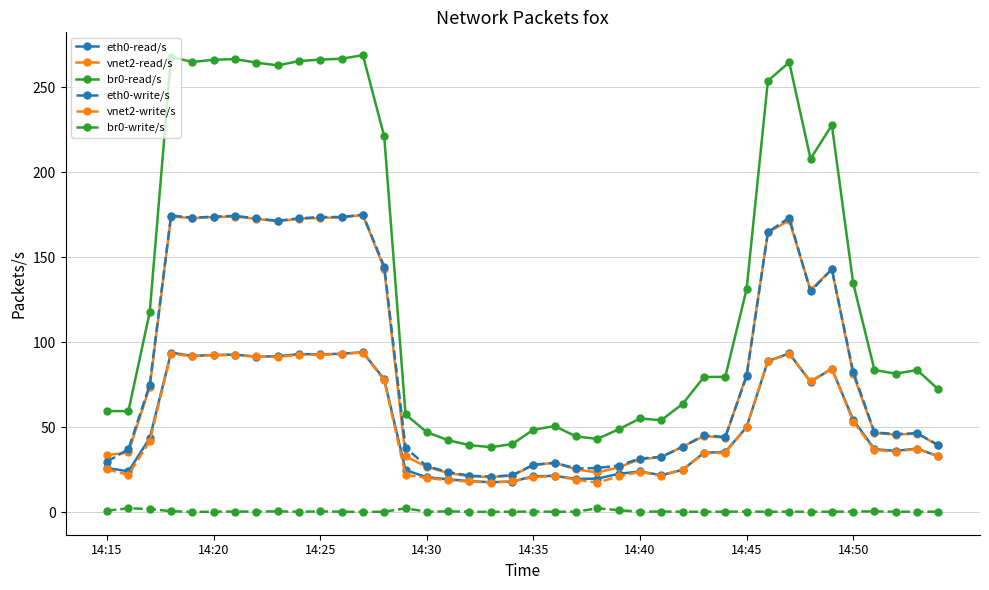

What is the value of the vnet2-read/s point at the 7th from the left?

174.0